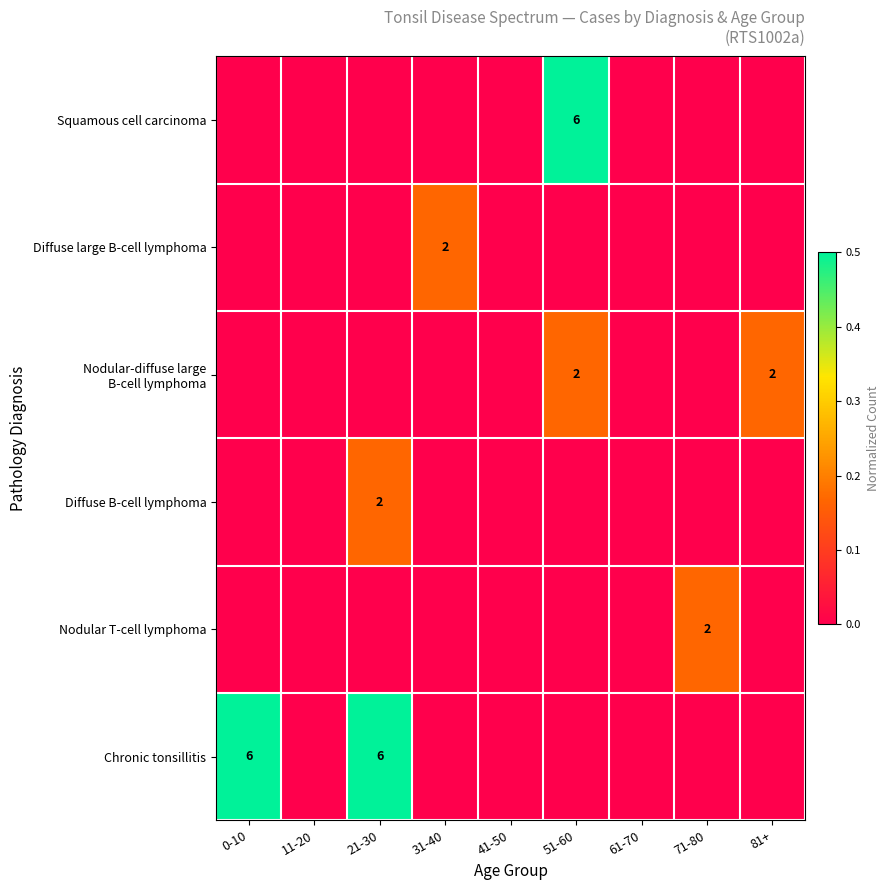

The Chronic tonsillitis series shows 6 at 0-10. True or false?

True